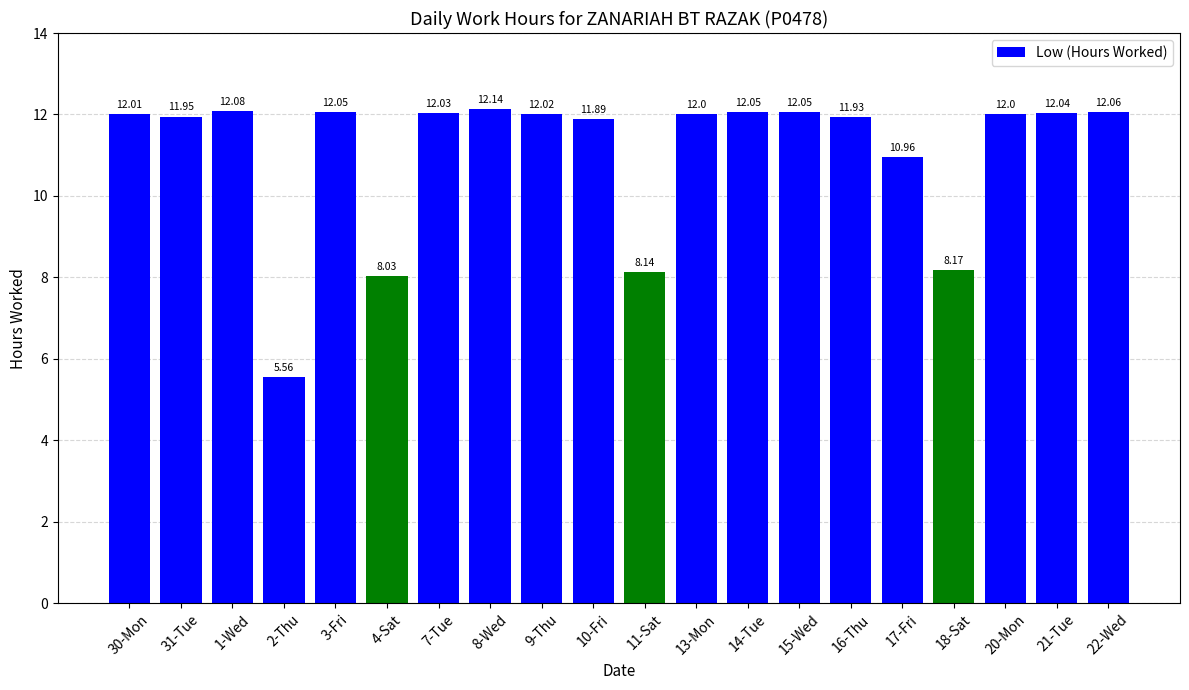

Approximately how many times larger is the value at 2-Thu compared to 18-Sat?

0.7